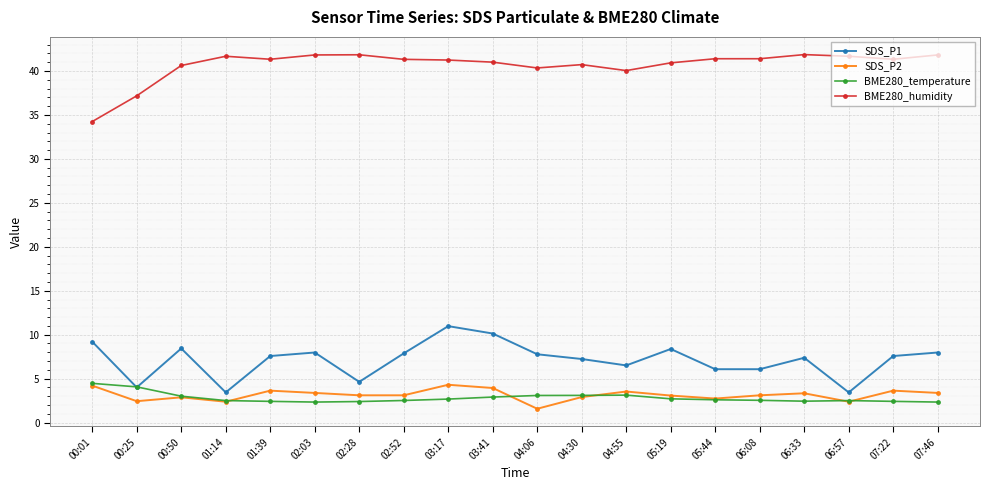

Does the chart have visible grid lines?

Yes